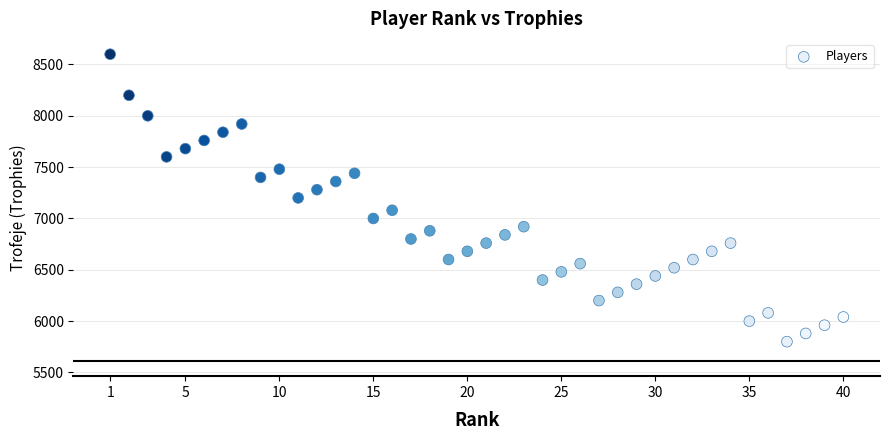

What is the range of X values (max minus min)?

39